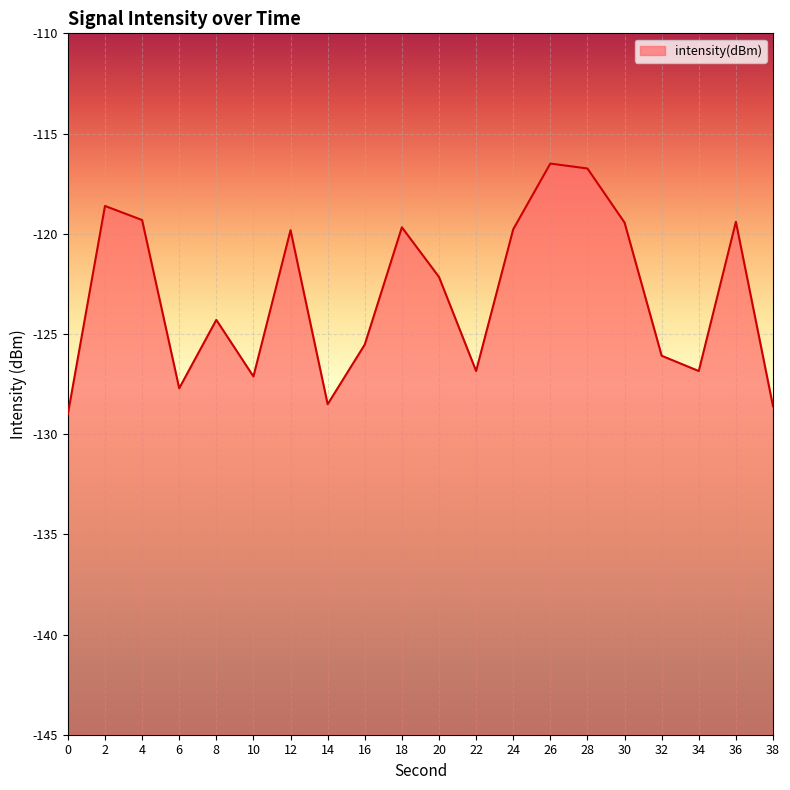

List the labels in order of value, smallest first.

0, 38, 14, 6, 10, 34, 22, 32, 16, 8, 20, 12, 24, 18, 30, 36, 4, 2, 28, 26